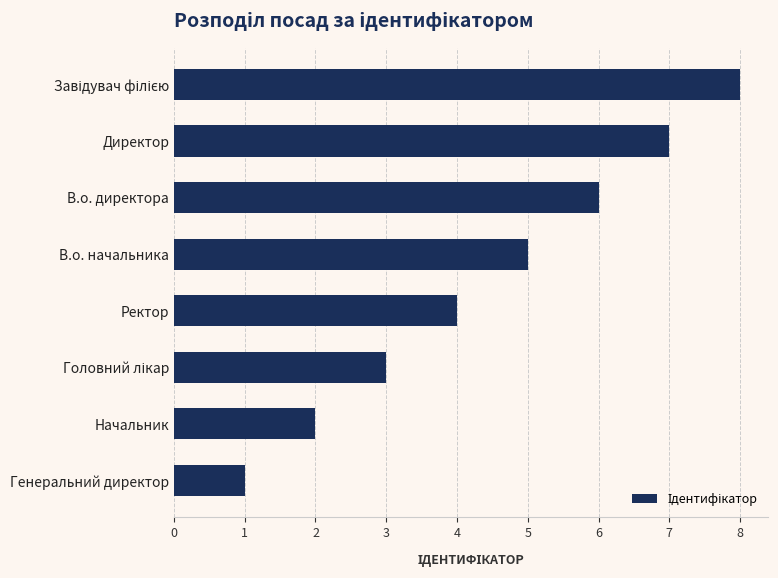

What is the difference between the maximum and minimum values?

7